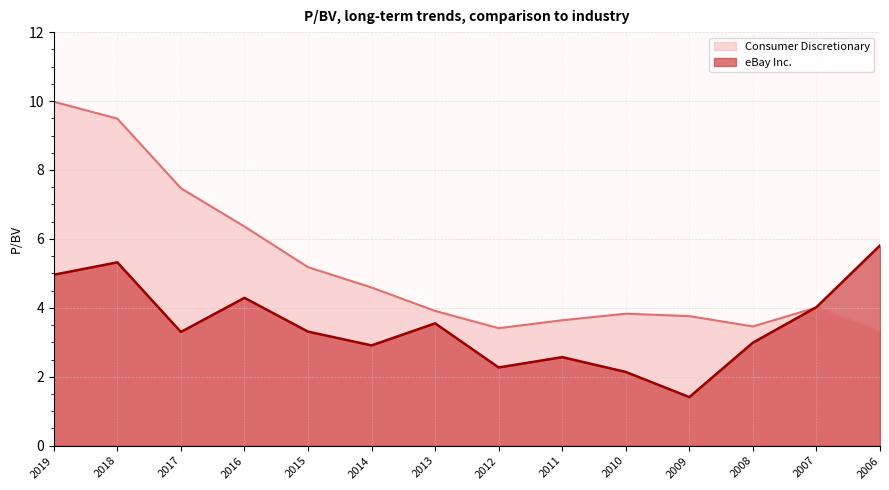

How many values in the eBay Inc. series exceed 3?

8